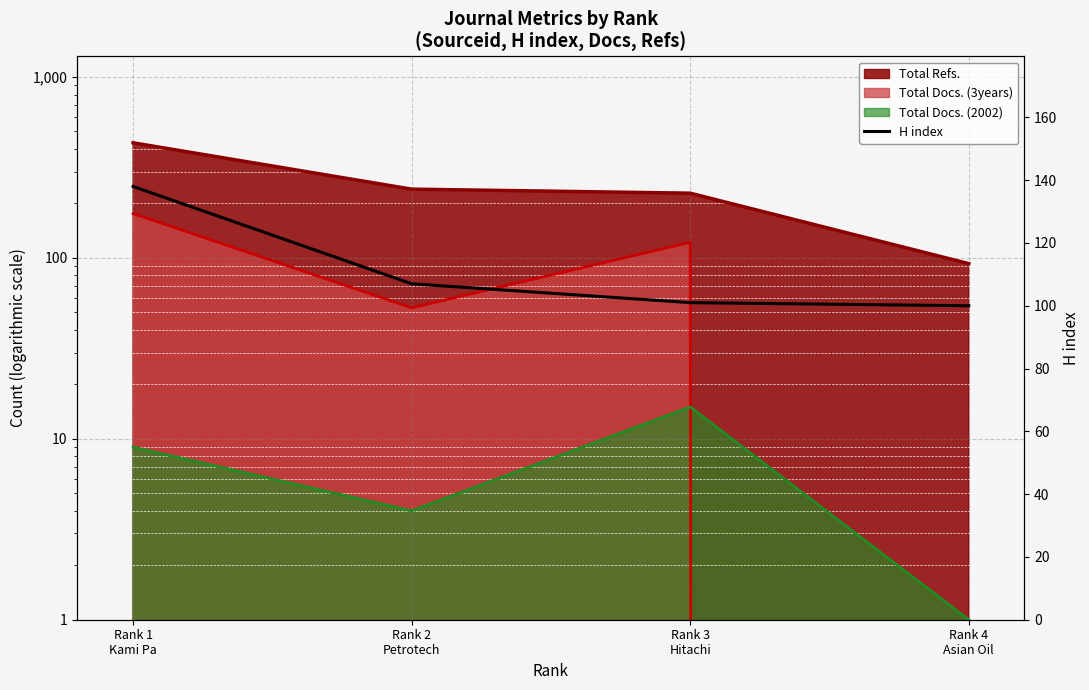

What position from the right is Rank 2
Petrotech?

3